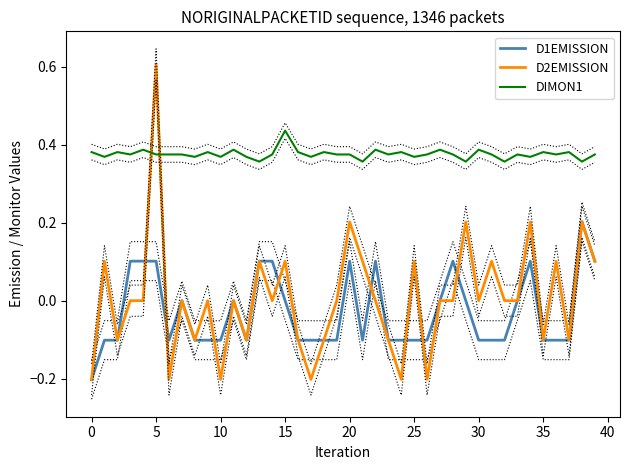

How many D1EMISSION values are between 0 and 1?

17